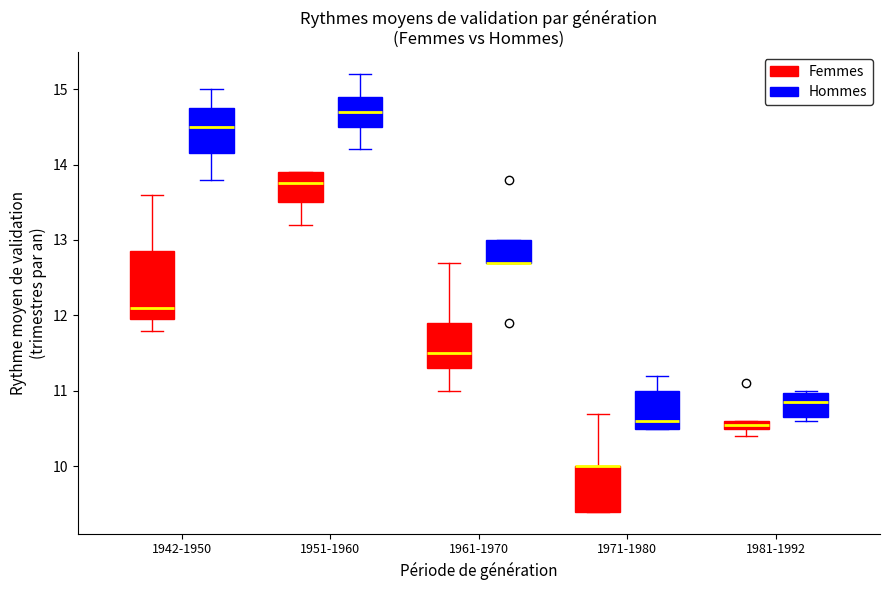

Where does the upper whisker of the box for 1971-1980 (Hommes) end on the y-axis? The values are not printed on the chart, so give them approximately, as read against the axis.

11.2